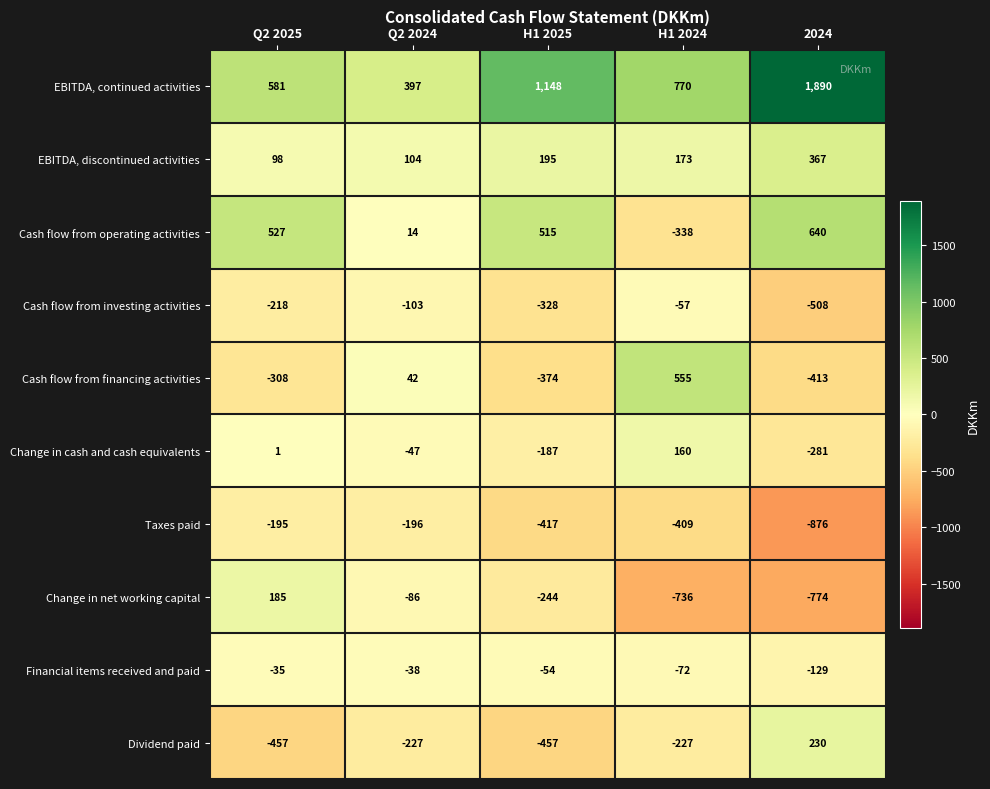

How many values in Cash flow from financing activities are above zero?

2